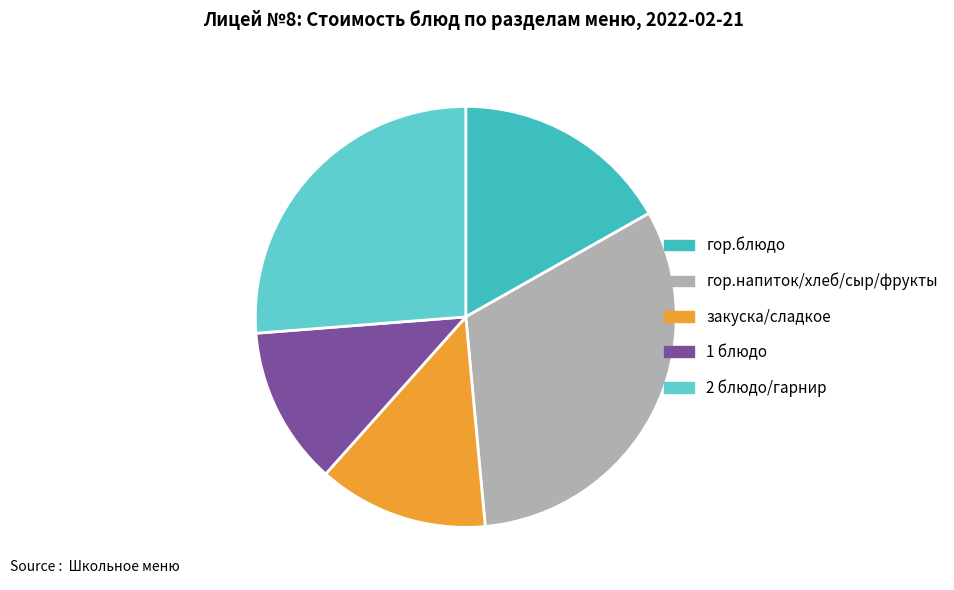

How many slices are in this pie chart?

5